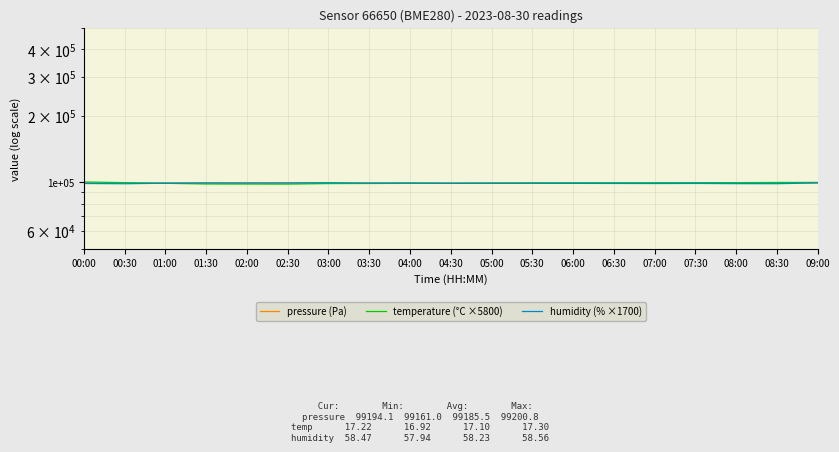

What is the total value across all series at 07:30?

297598.2